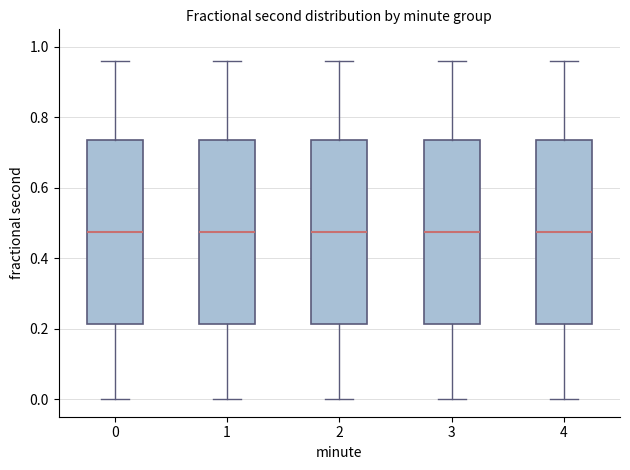

Reading left to right, read every box against the y-axis: the position of its median line, the range the box covers, and the ends of its whiskers. The values are not printed on the chart, so give them approximately, as read against the axis.

0: median 0.48, box 0.22 to 0.74, whiskers 0.00 to 0.96
1: median 0.48, box 0.22 to 0.74, whiskers 0.00 to 0.96
2: median 0.48, box 0.22 to 0.74, whiskers 0.00 to 0.96
3: median 0.48, box 0.22 to 0.74, whiskers 0.00 to 0.96
4: median 0.48, box 0.22 to 0.74, whiskers 0.00 to 0.96